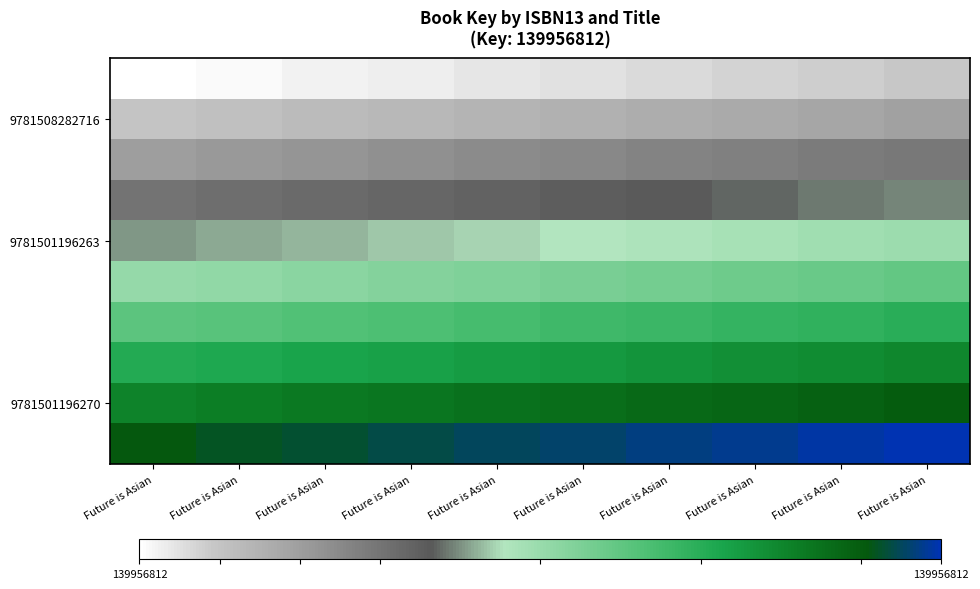

What is the difference between the highest and lowest values at Future is Asian?

0.9